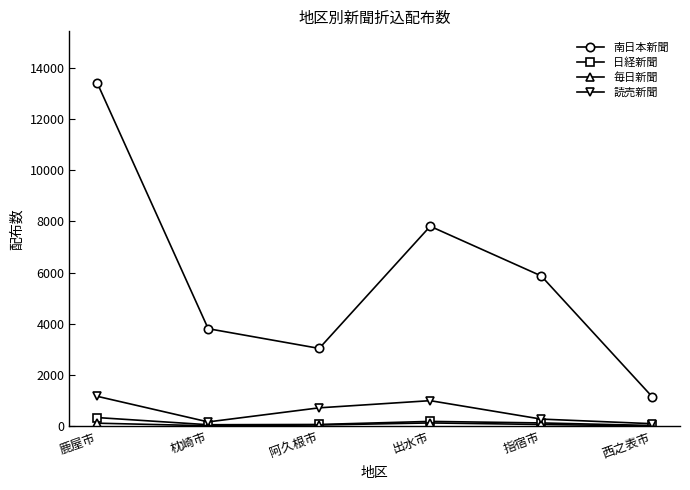

What is the sum of the 読売新聞 values at 指宿市 and 鹿屋市?

1450